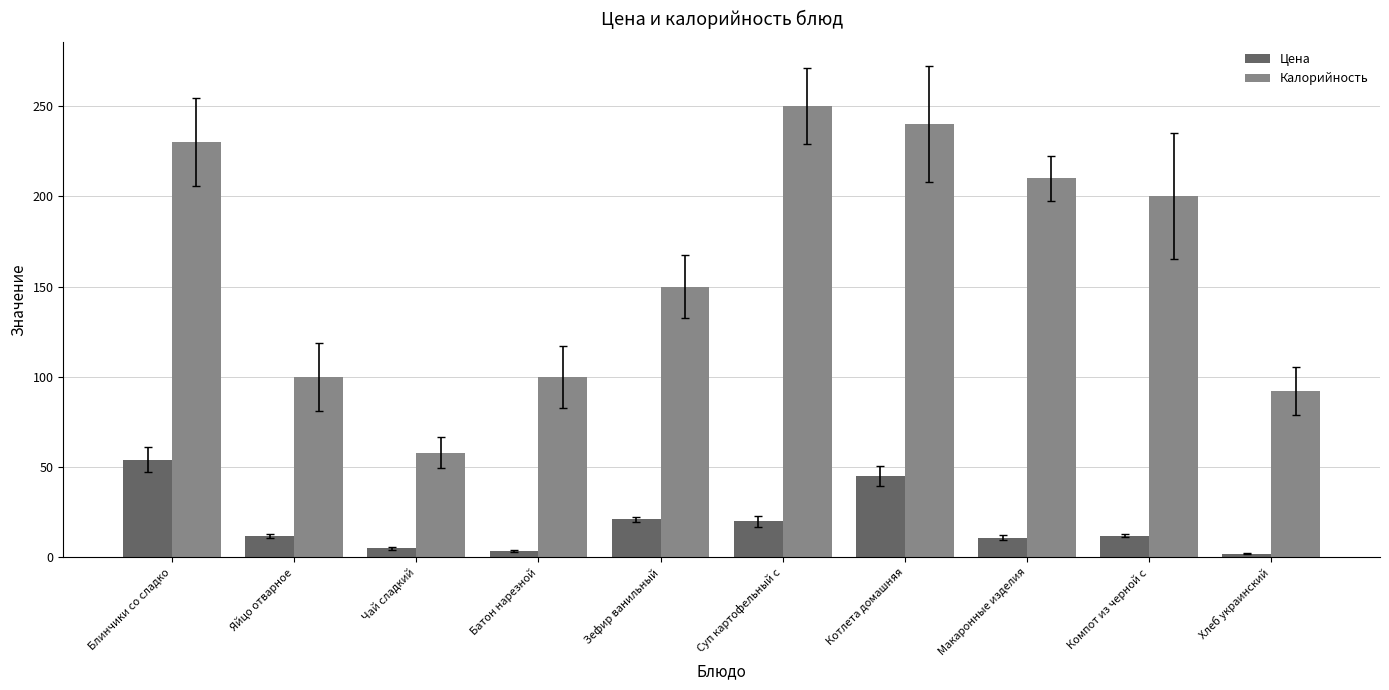

What is the value of the Цена bar at the 1st from the left?

54.0